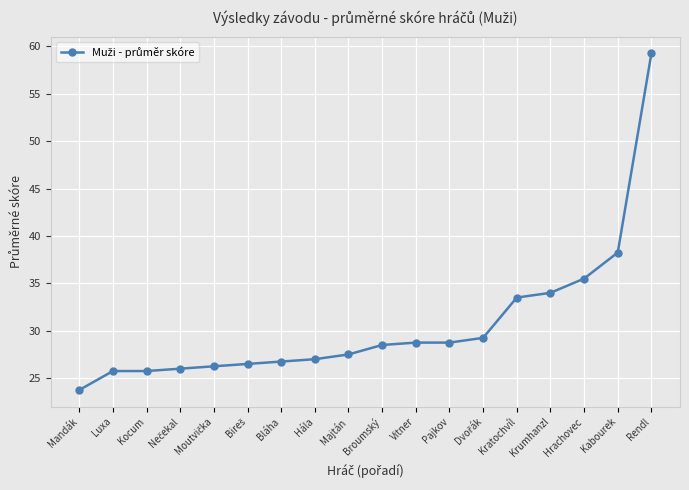

Read the value at Kocum.

25.8